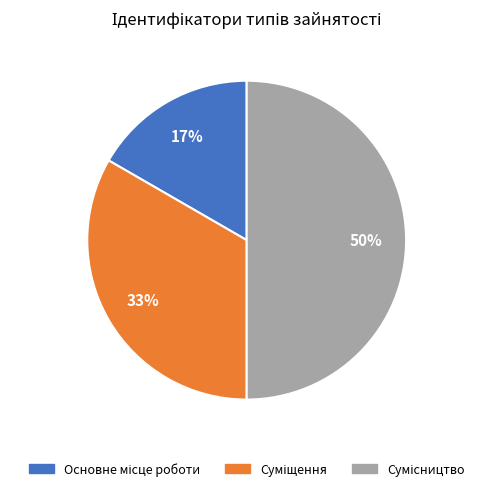

To the nearest percent, what is the average slice percentage?

33%